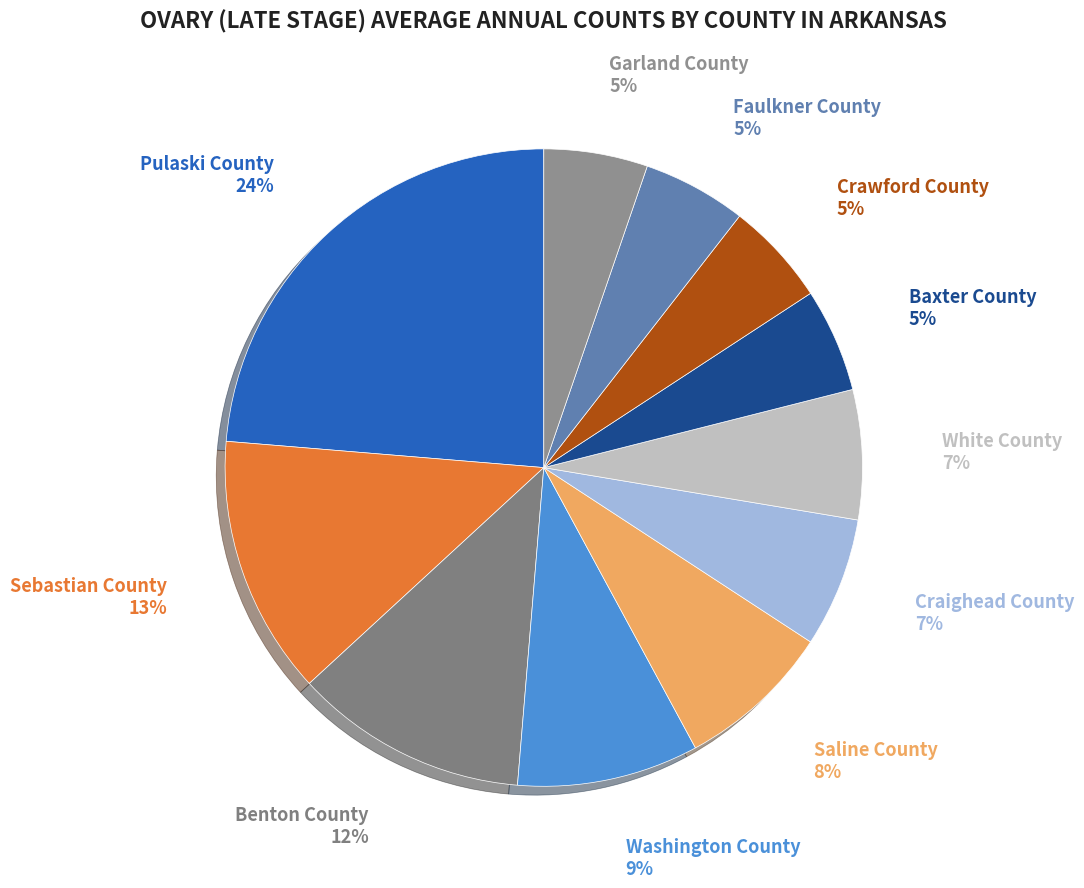

Do Washington County and Benton County together represent more than half of the pie?

No